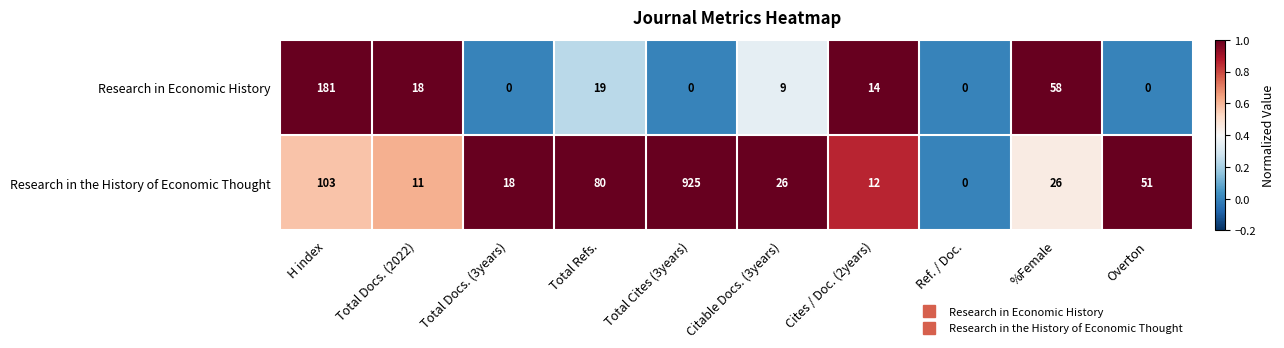

Between H index and Total Cites (3years), which series saw the biggest shift?

Research in the History of Economic Thought